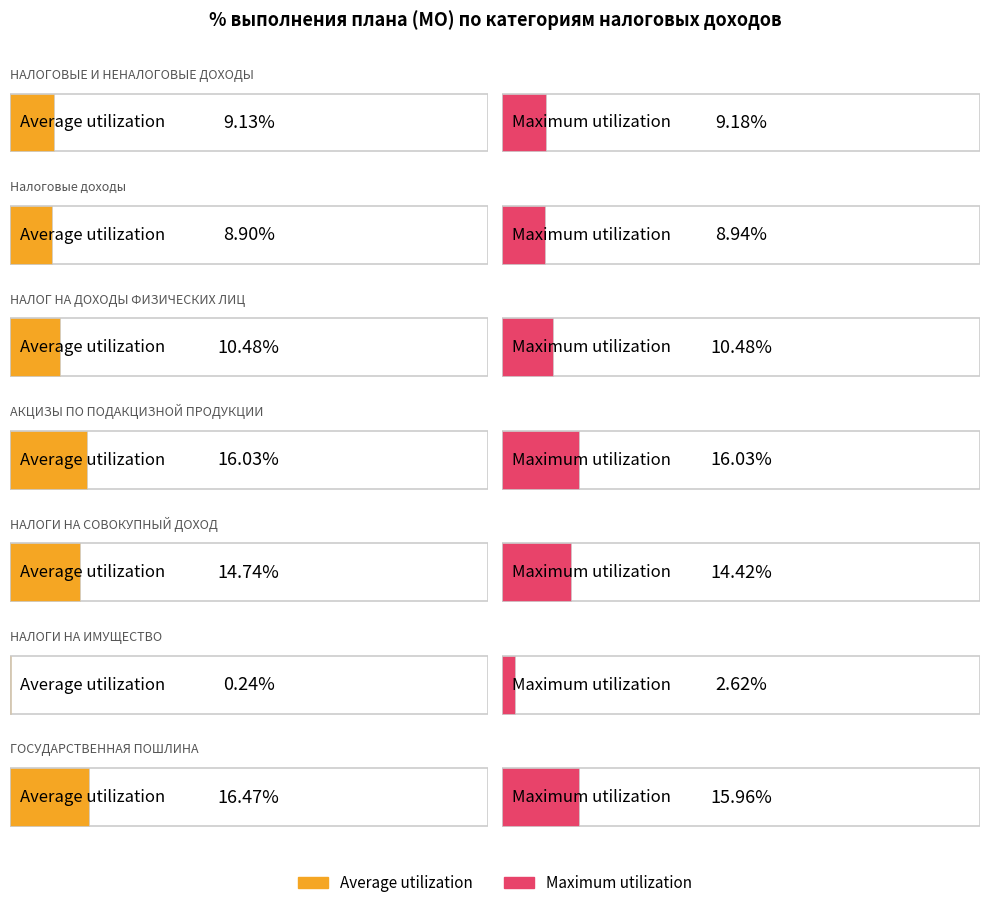

What is the label of the 2nd bar from the right?

НАЛОГИ НА ИМУЩЕСТВО